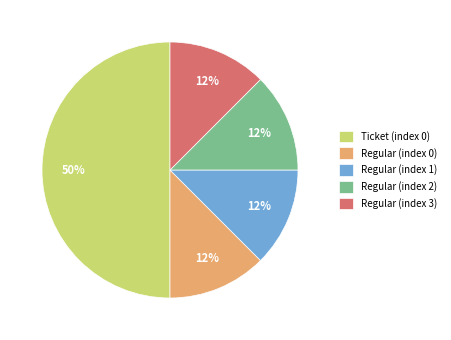

True or false: Regular (index 1) accounts for 7% of the total.

False